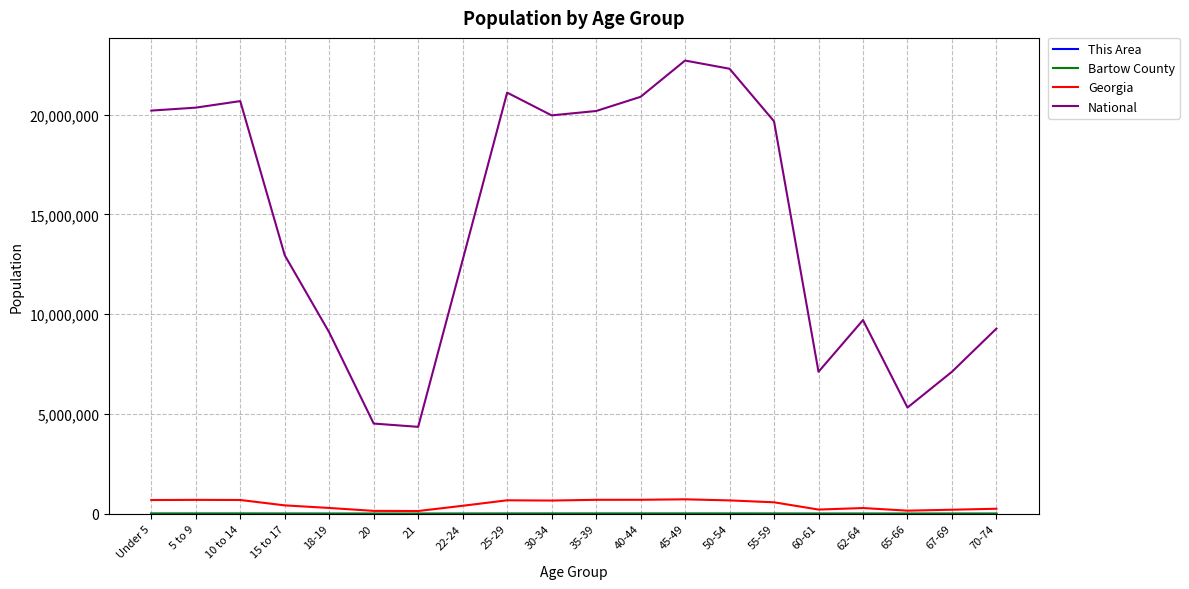

Which series has the largest total across all categories?

National